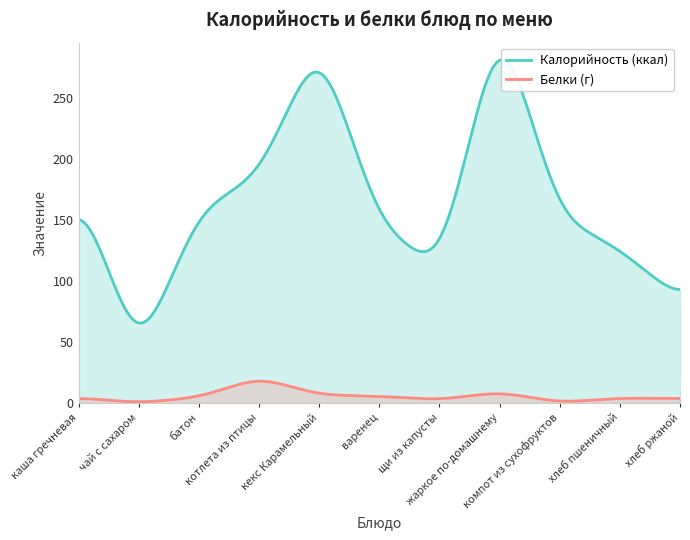

What is the sum of the Белки values at жаркое по-домашнему and каша гречневая?

13.9